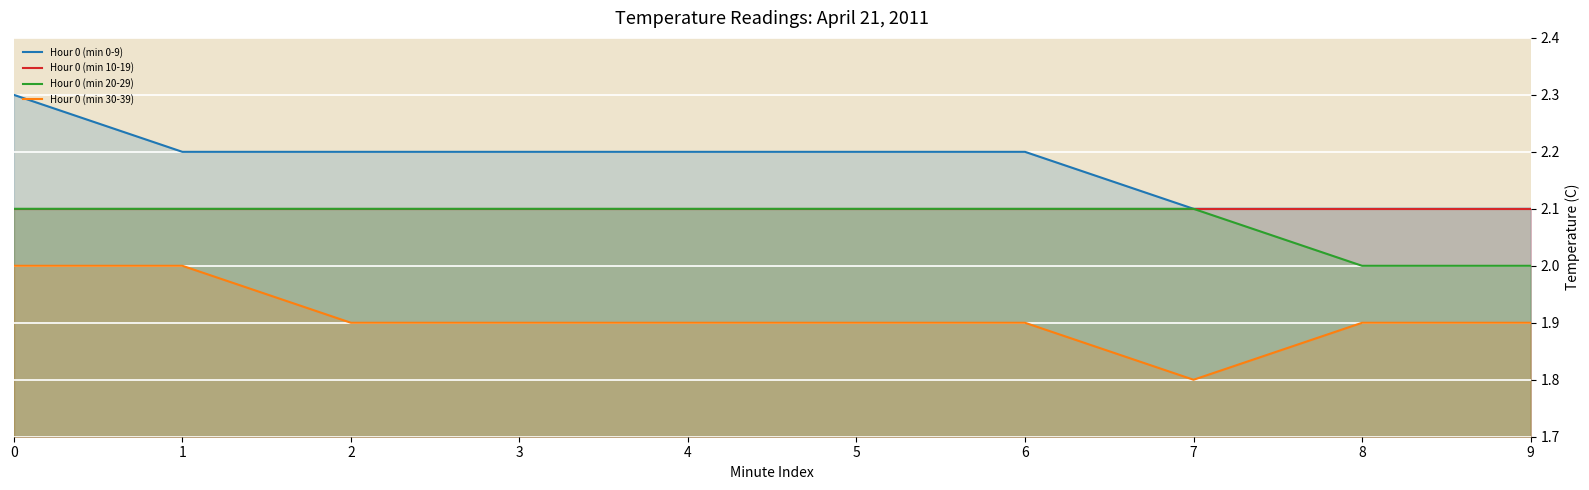

What is the highest value of the Hour 0 (min 10-19) series?

2.1